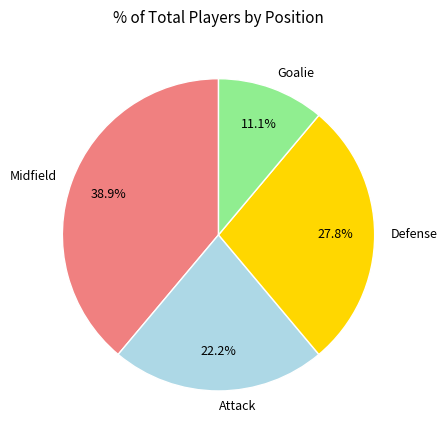

To the nearest percent, what is the combined percentage of Attack and Midfield?

61%